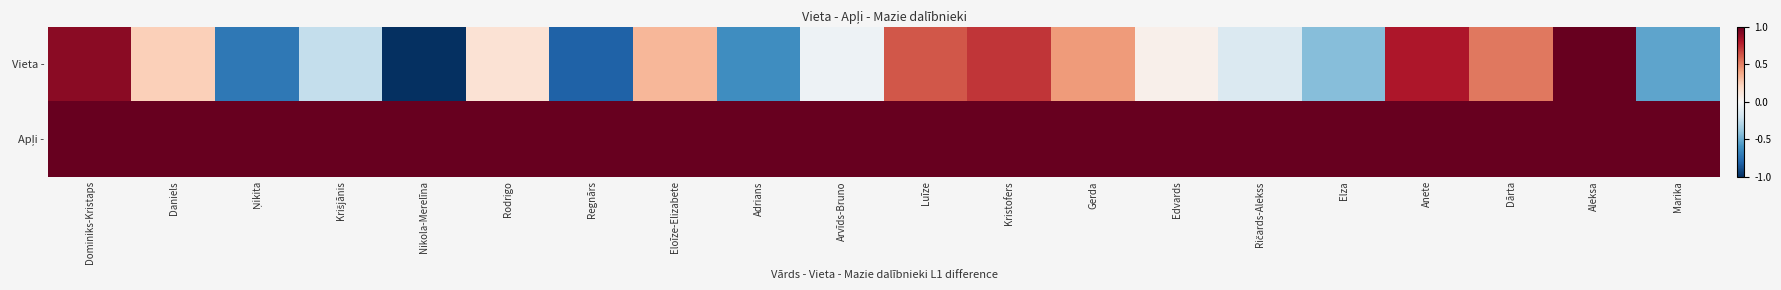

Between Rodrigo and Dārta, which series saw the biggest shift?

Vieta -